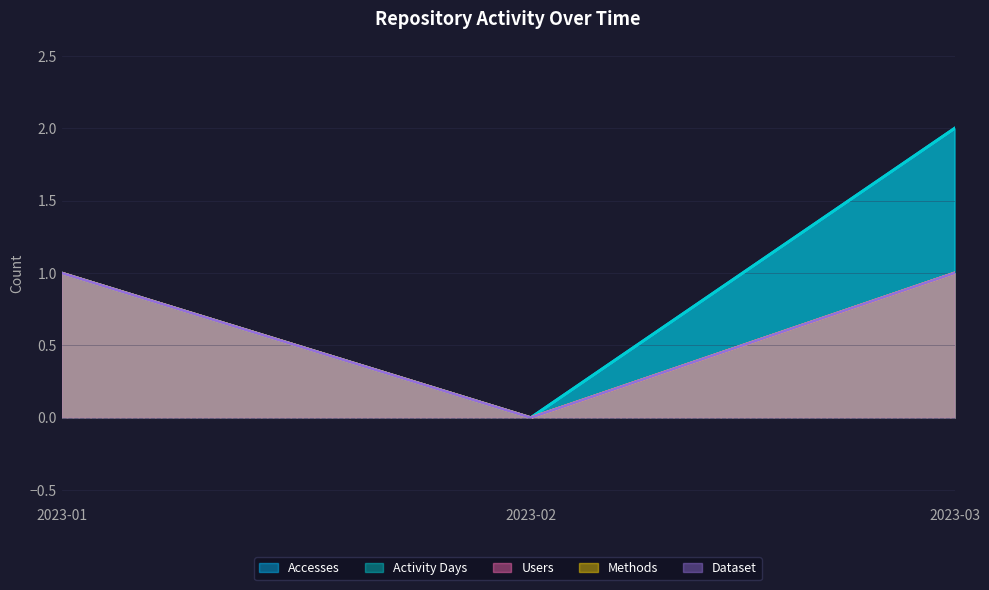

How many series are shown in this chart?

5